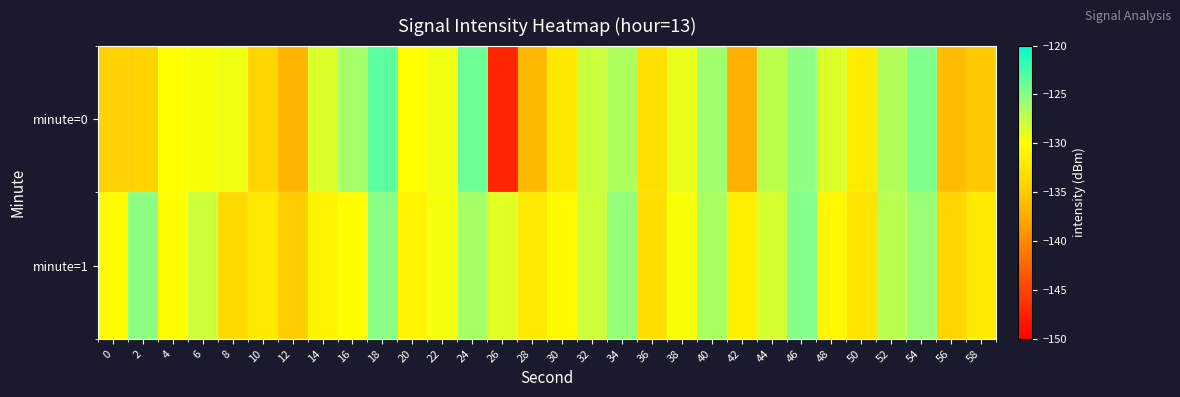

Reading left to right, extract all data points from this chart.

minute=0: 0=-134.3	2=-134.3	4=-130.0	6=-129.8	8=-129.4	10=-134.1	12=-136.8	14=-128.5	16=-126.3	18=-123.5	20=-130.0	22=-129.4	24=-124.0	26=-147.1	28=-136.4	30=-132.3	32=-127.8	34=-126.7	36=-133.0	38=-129.1	40=-126.0	42=-137.1	44=-127.2	46=-125.3	48=-128.5	50=-131.8	52=-126.7	54=-124.7	56=-136.1	58=-135.1
minute=1: 0=-130.3	2=-125.2	4=-130.1	6=-127.9	8=-133.8	10=-132.1	12=-134.8	14=-131.1	16=-130.1	18=-125.1	20=-131.0	22=-129.5	24=-126.3	26=-128.7	28=-132.1	30=-130.5	32=-127.9	34=-125.6	36=-133.2	38=-129.8	40=-126.5	42=-131.4	44=-128.3	46=-124.9	48=-130.7	50=-132.6	52=-127.1	54=-125.8	56=-134.1	58=-131.9